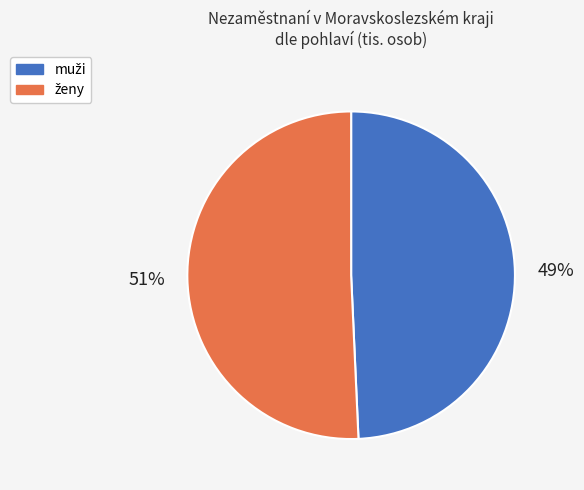

To the nearest percent, what is the average slice percentage?

50%